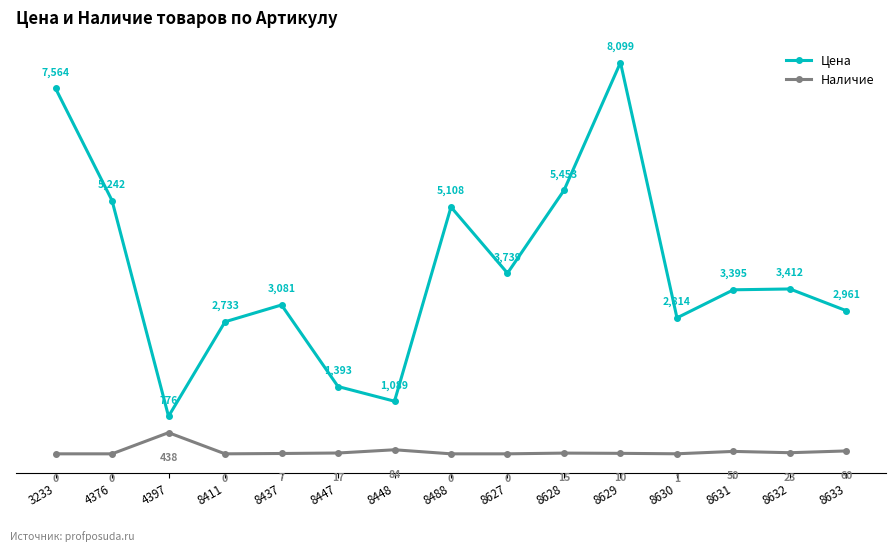

Which series has the largest total across all categories?

Цена